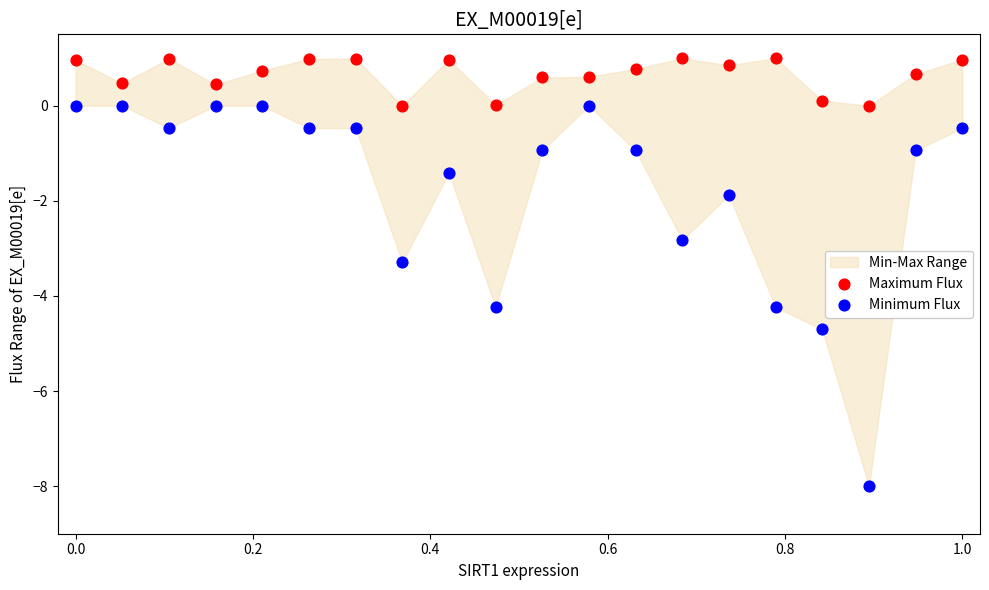

Across all data points, what is the range of Y values (max minus min)?

9.0